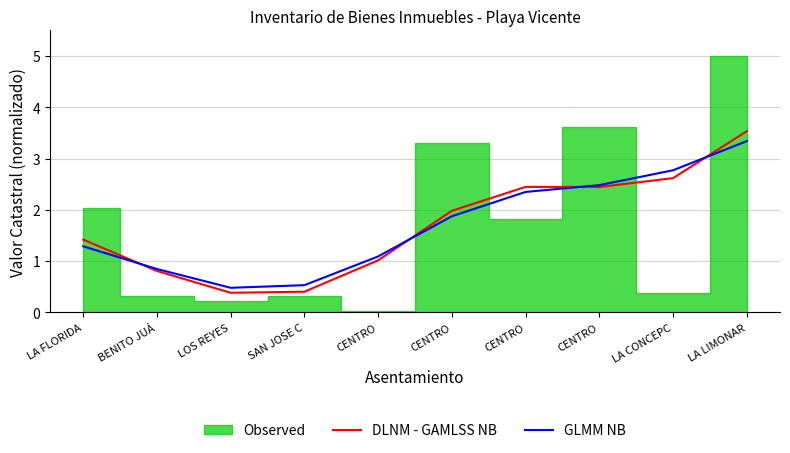

Where does the GLMM NB series first go above 1?

LA FLORIDA